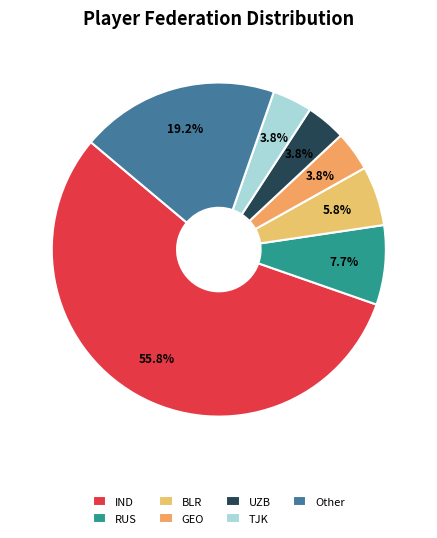

To the nearest percent, what is the difference between the largest and smallest slice percentages?

52%